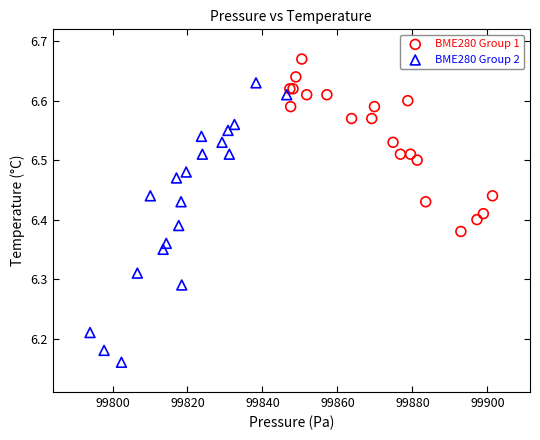

Which series reaches the minimum Y coordinate?

BME280 Group 2